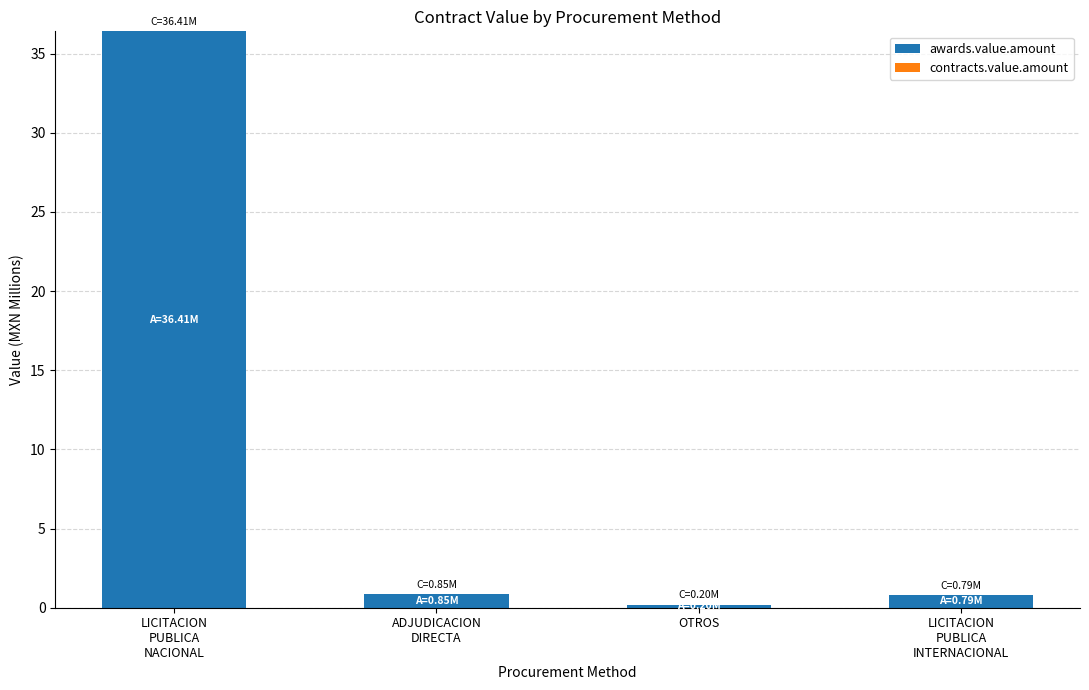

What is the label of the 2nd bar from the right?

OTROS